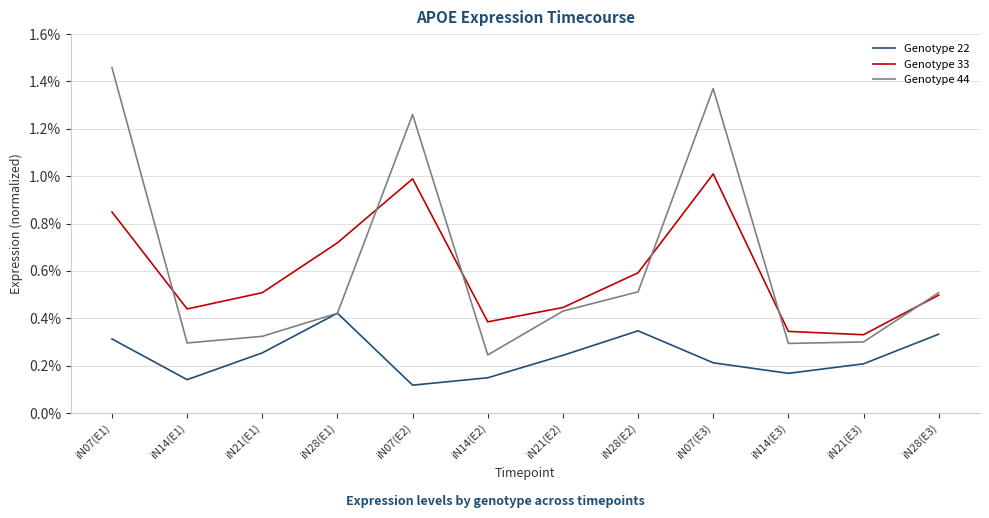

True or false: Genotype 22 and Genotype 44 cross at least once.

False